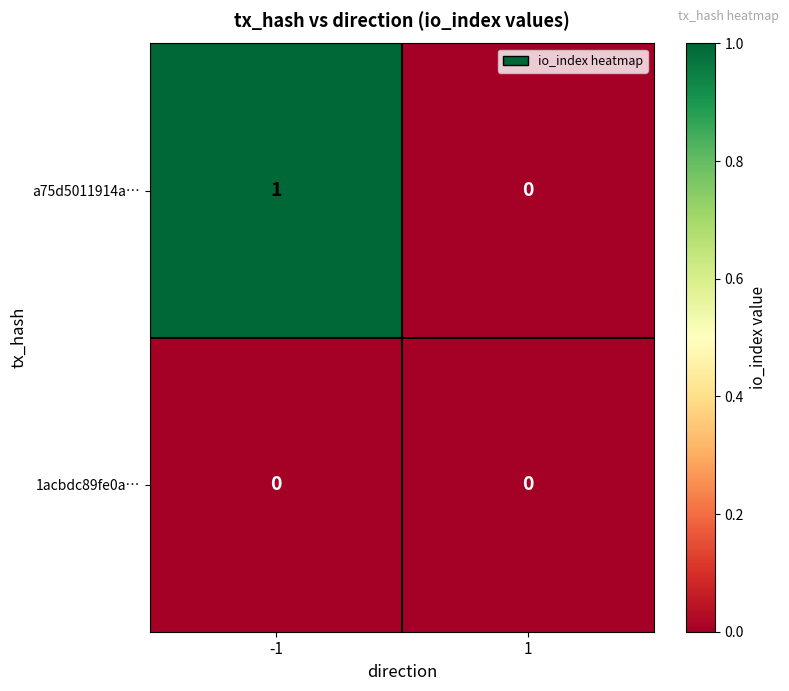

Which series has the largest total across all categories?

a75d5011914a…